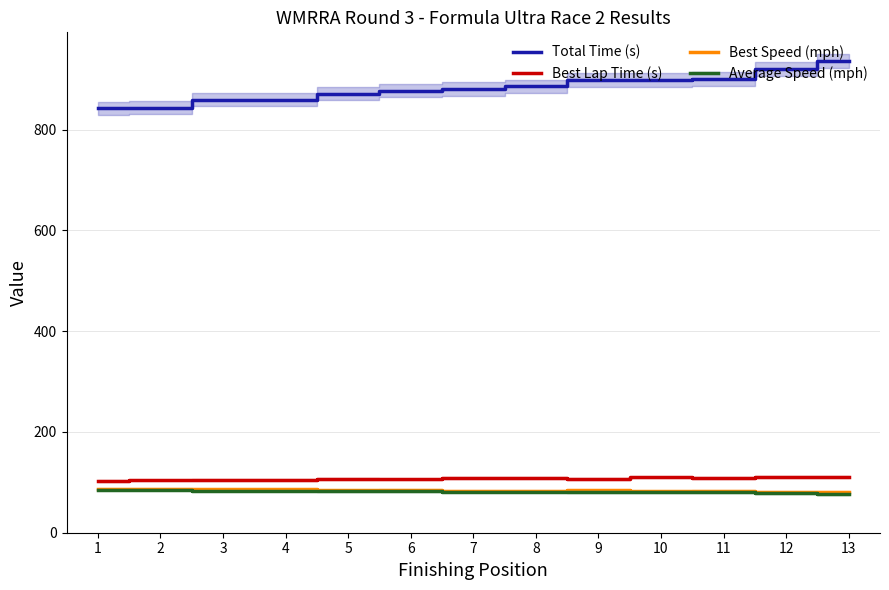

The Best Lap Time (s) series shows 42.2 at 10. True or false?

False